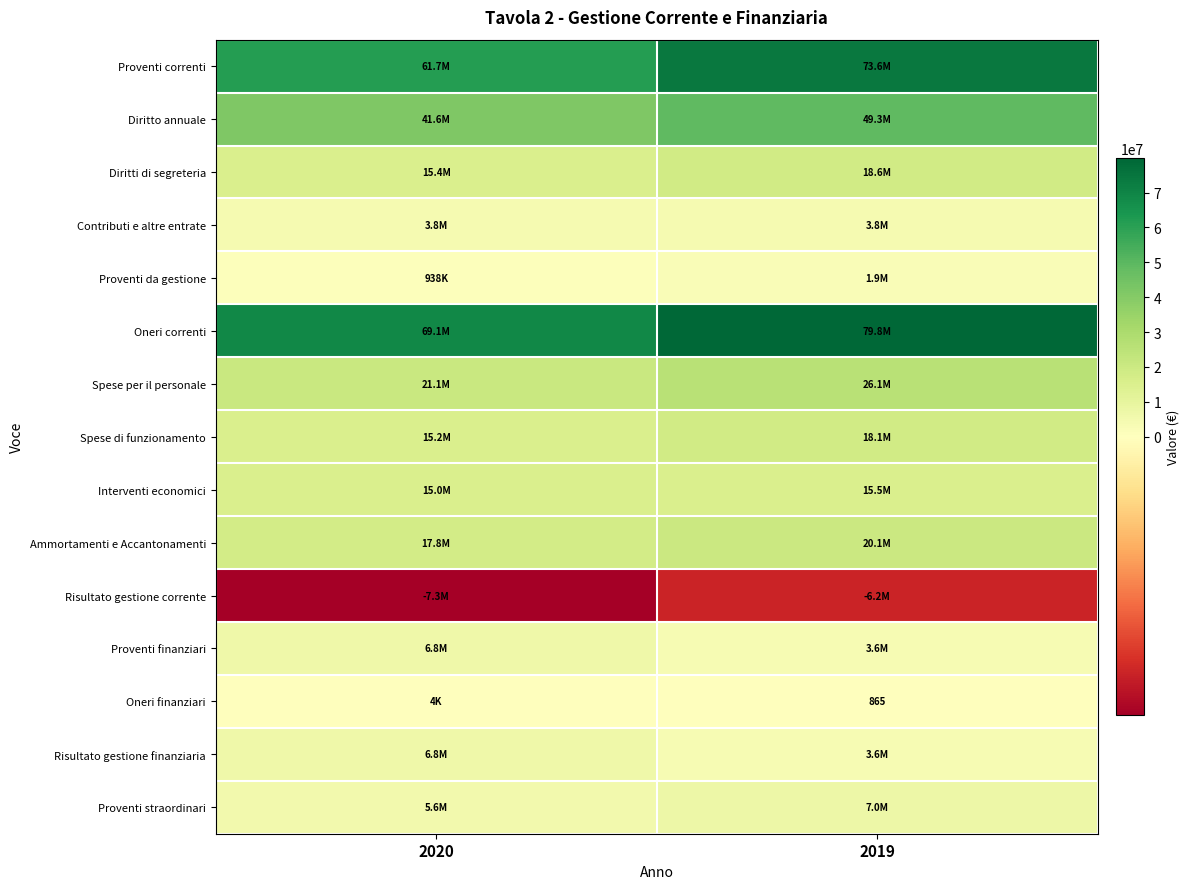

The Oneri finanziari series shows 865 at 2019. True or false?

True